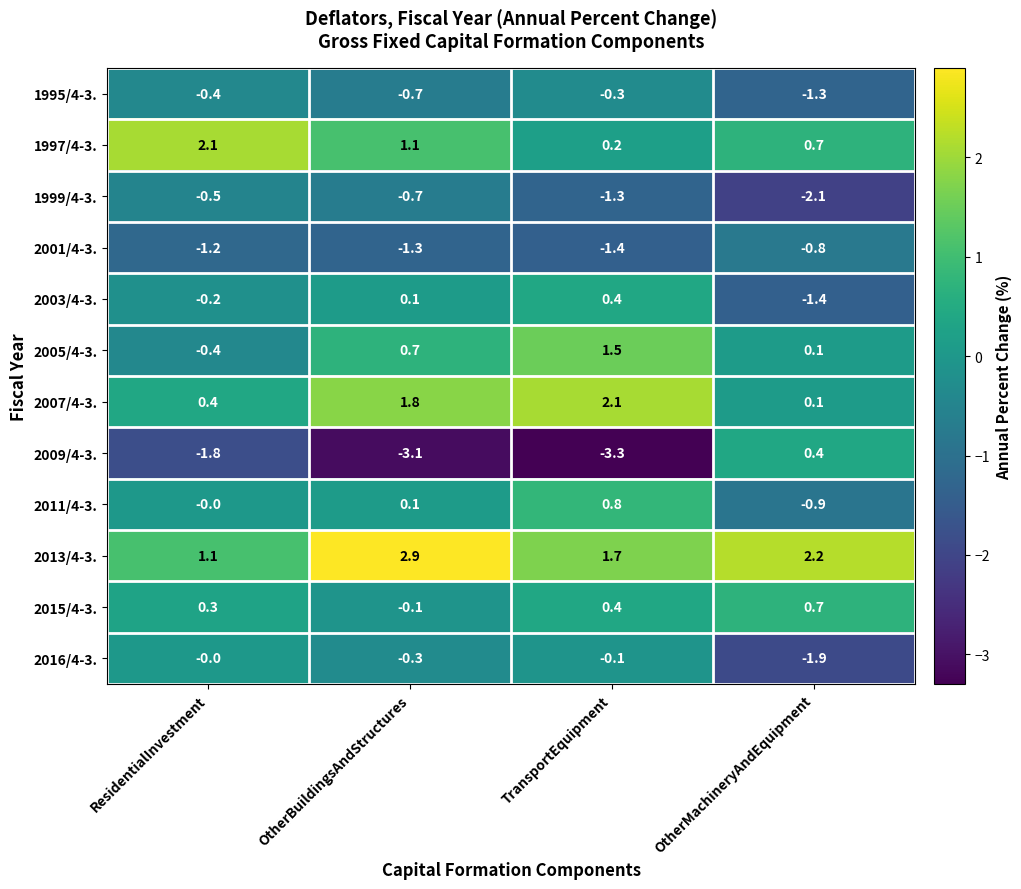

Rank the categories by 2009/4-3. value from highest to lowest.

OtherMachineryAndEquipment, ResidentialInvestment, OtherBuildingsAndStructures, TransportEquipment